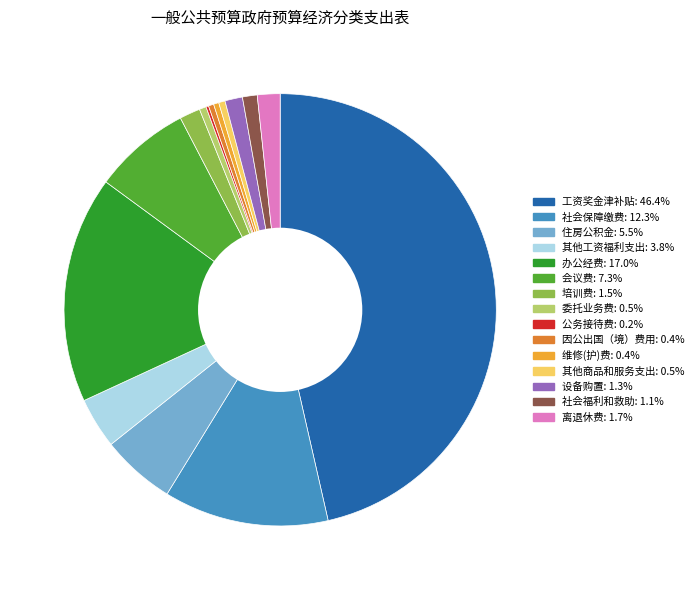

Is it true that 委托业务费 is 1% of the pie?

True